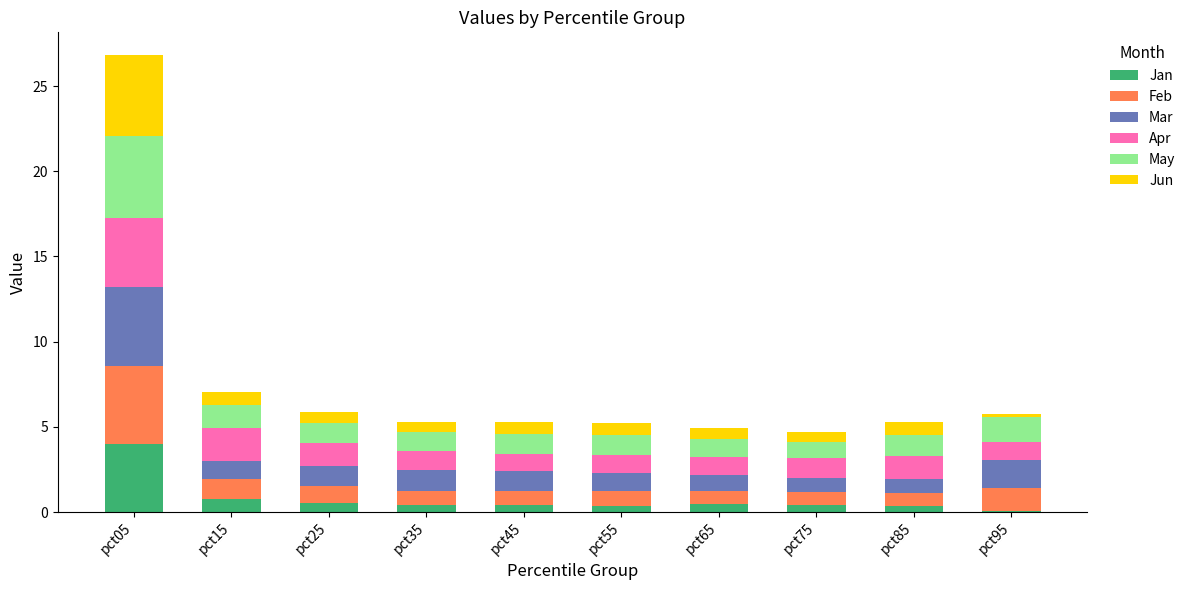

Is it true that Jan equals 0.5 at pct65?

True